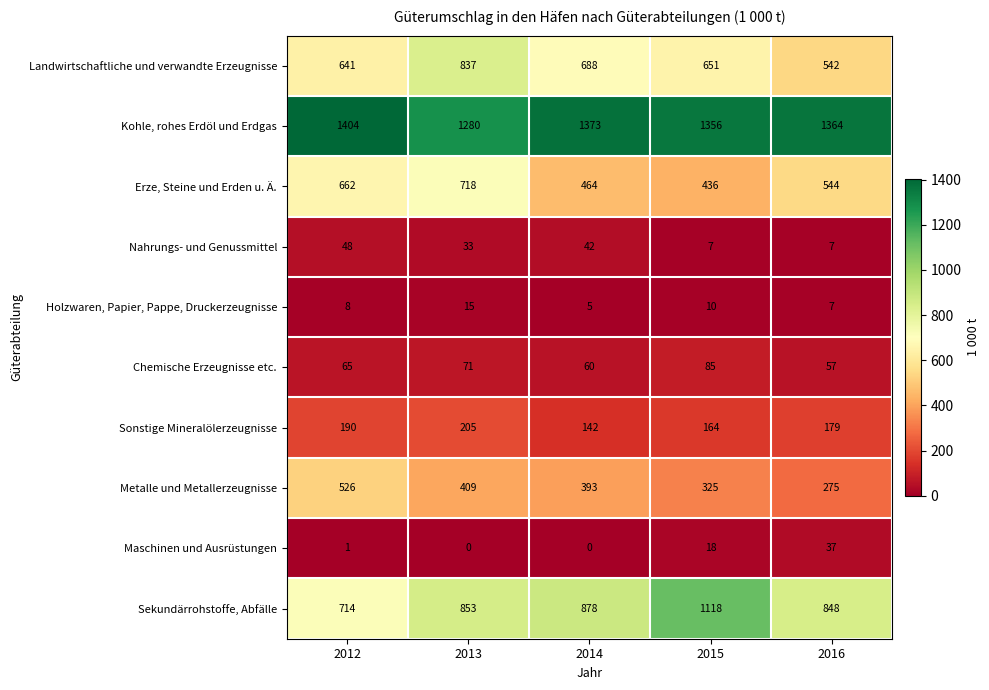

Which series has the largest range (max minus min)?

Sekundärrohstoffe, Abfälle